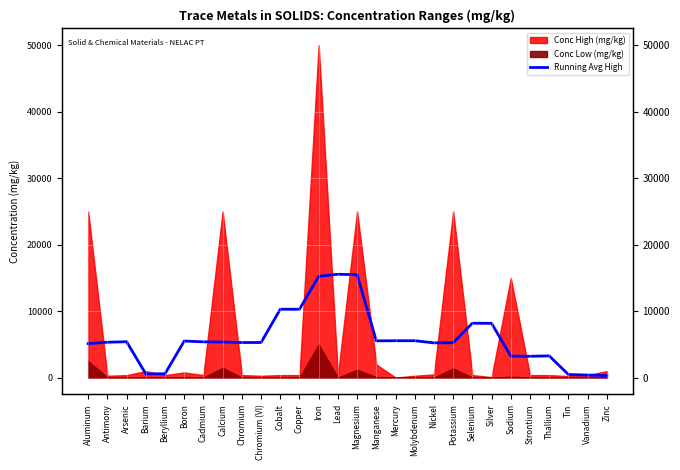

What is the label of the 2nd point from the right?

Vanadium